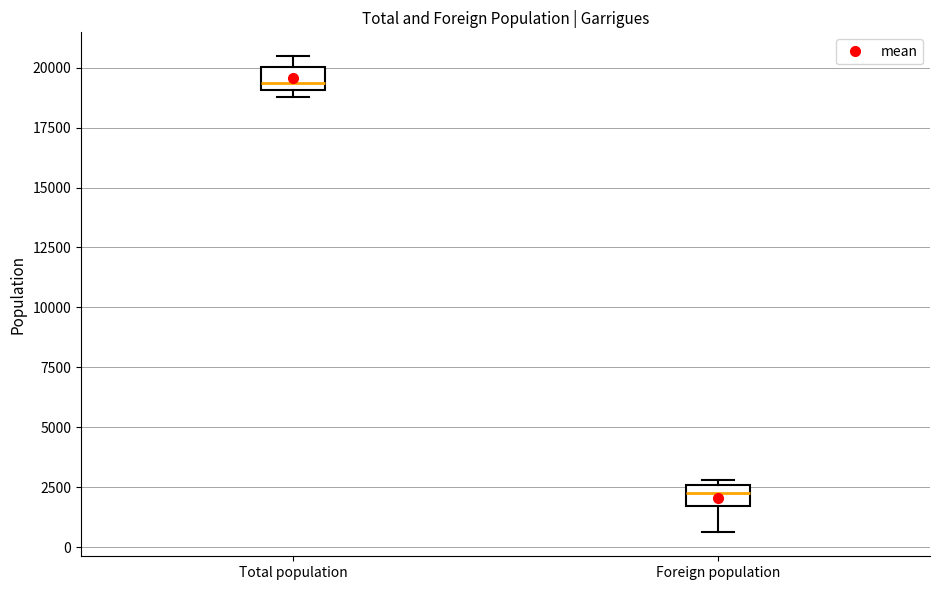

Reading left to right, read every box against the y-axis: the position of its median line, the range the box covers, and the ends of its whiskers. The values are not printed on the chart, so give them approximately, as read against the axis.

Total population: median 19500, box 19000 to 20000, whiskers 19000 (just below the box's lower edge) to 20500
Foreign population: median 2500 (inside the box), box 1500 to 2500, whiskers 500 to 3000